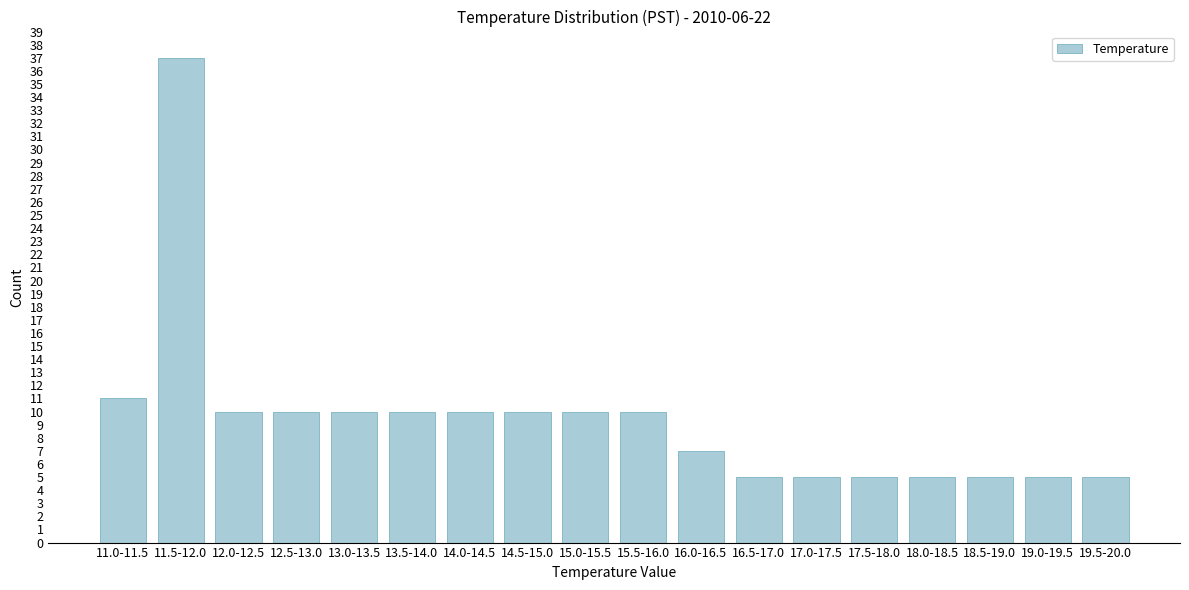

Reading left to right, extract all data points from this chart.

11.0-11.5=11	11.5-12.0=37	12.0-12.5=10	12.5-13.0=10	13.0-13.5=10	13.5-14.0=10	14.0-14.5=10	14.5-15.0=10	15.0-15.5=10	15.5-16.0=10	16.0-16.5=7	16.5-17.0=5	17.0-17.5=5	17.5-18.0=5	18.0-18.5=5	18.5-19.0=5	19.0-19.5=5	19.5-20.0=5